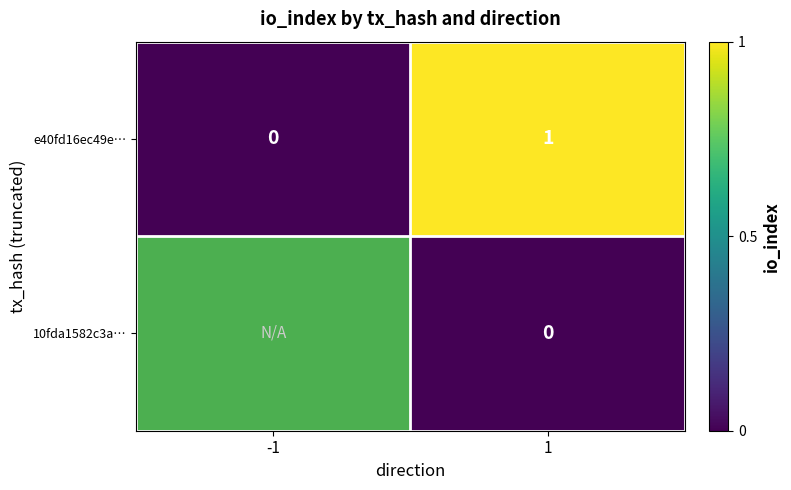

List the labels in order of e40fd16ec49e… value, largest first.

1, -1